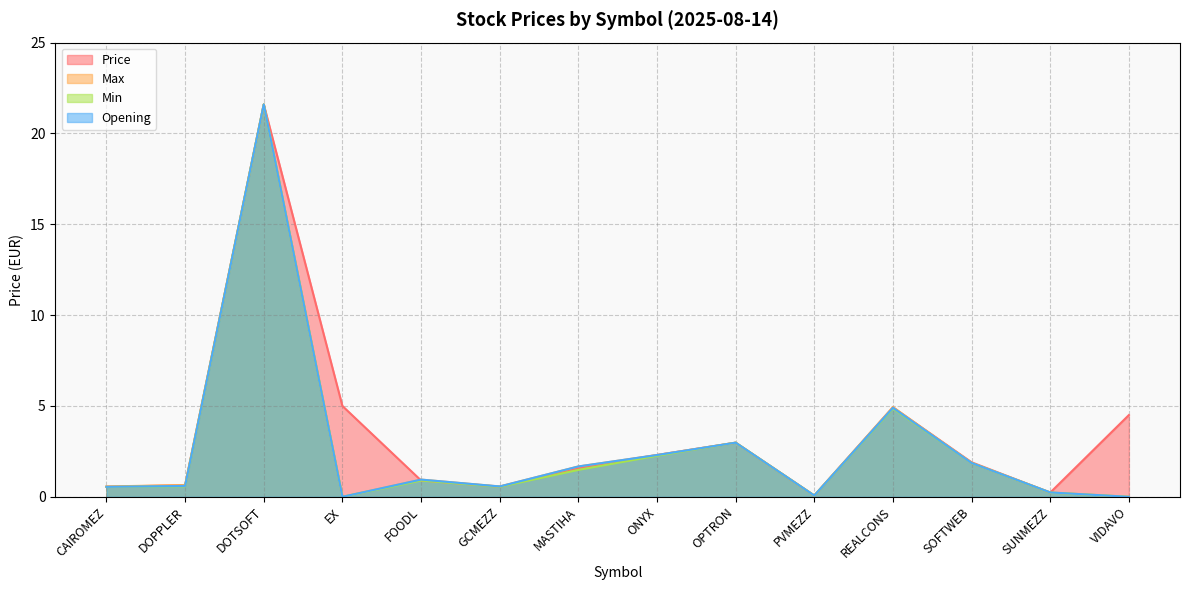

True or false: Min and Opening intersect in this chart.

False